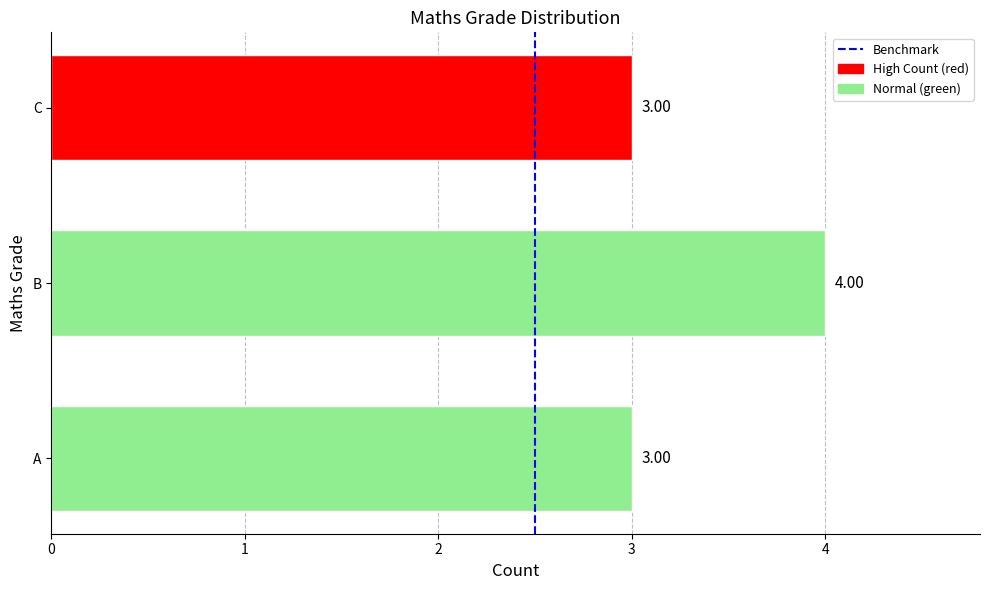

What is the average value?

3